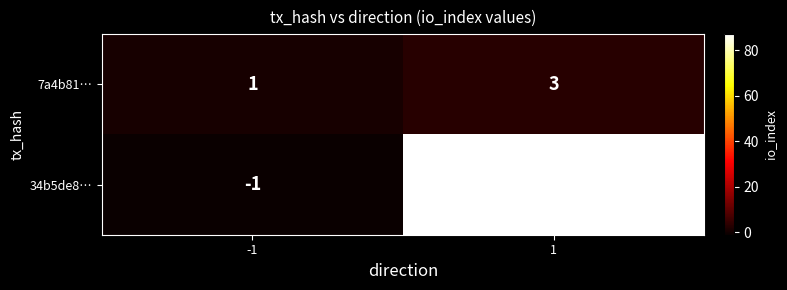

How many categories are shown in the chart?

2